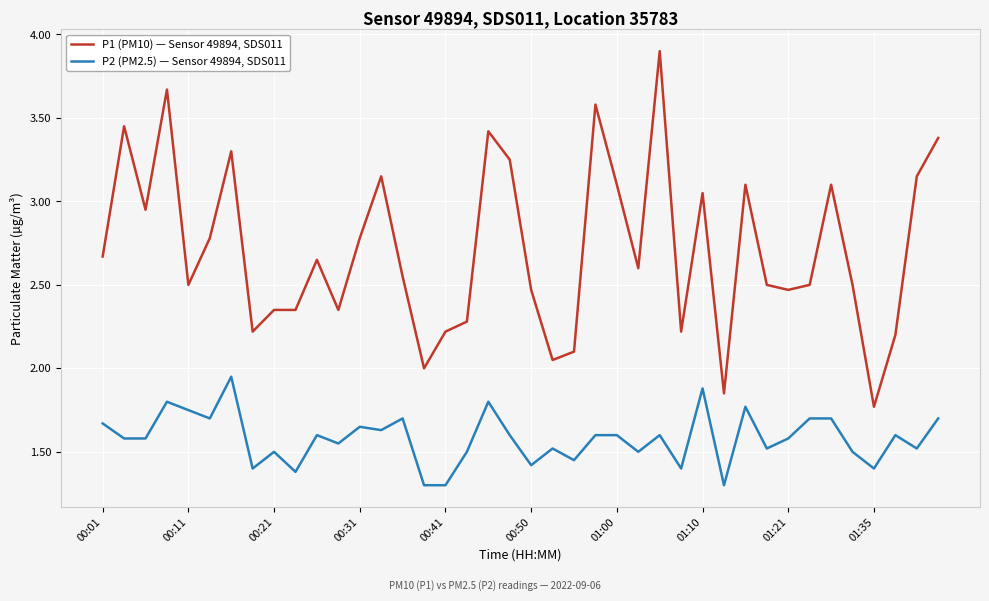

What is the difference between the maximum and minimum values in the P1 (PM10) — Sensor 49894, SDS011 series?

2.1